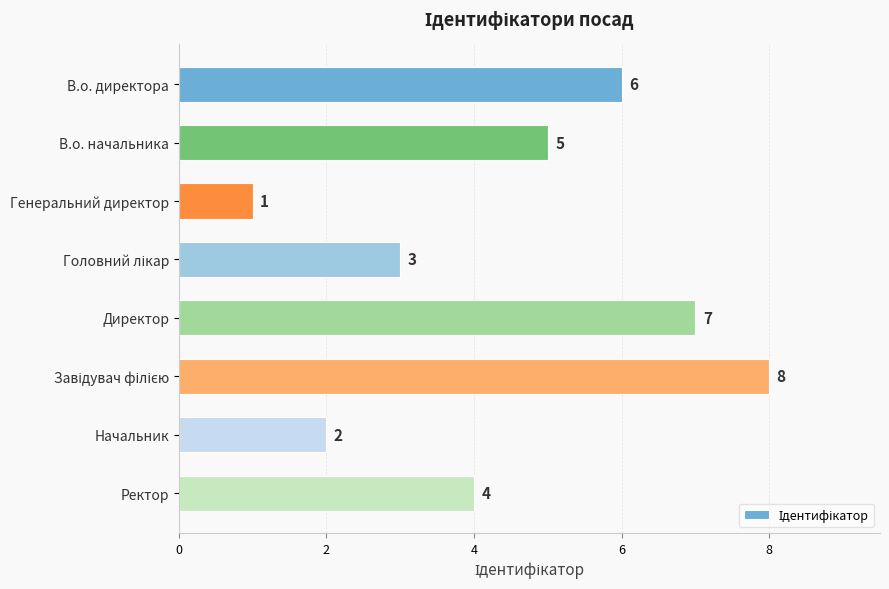

Approximately how many times larger is the value at В.о. директора compared to Начальник?

3.0